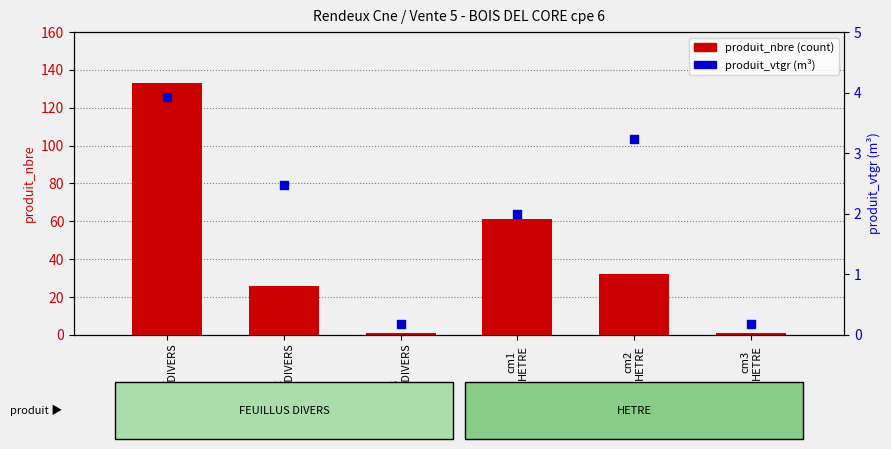

Which series reaches the maximum Y coordinate?

produit_nbre